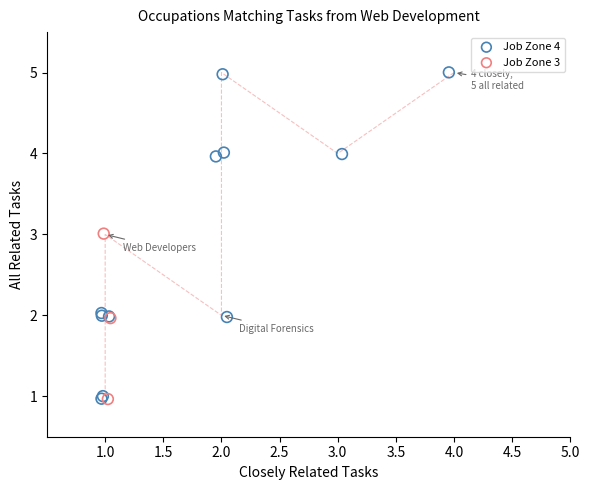

Which series contains the highest Y value?

Job Zone 4